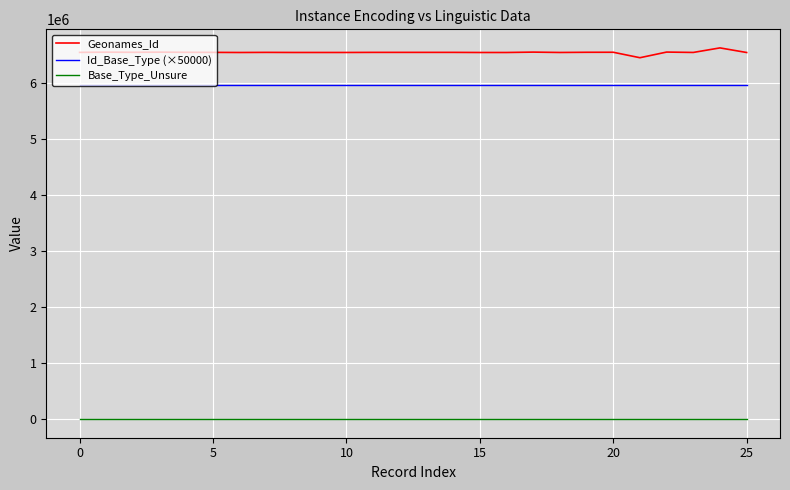

How many lines are shown in the chart?

3